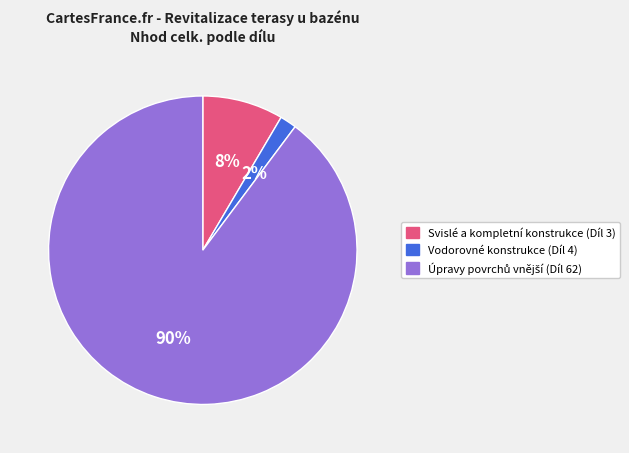

To the nearest percent, what percentage of the pie is Vodorovné konstrukce (Díl 4)?

2%